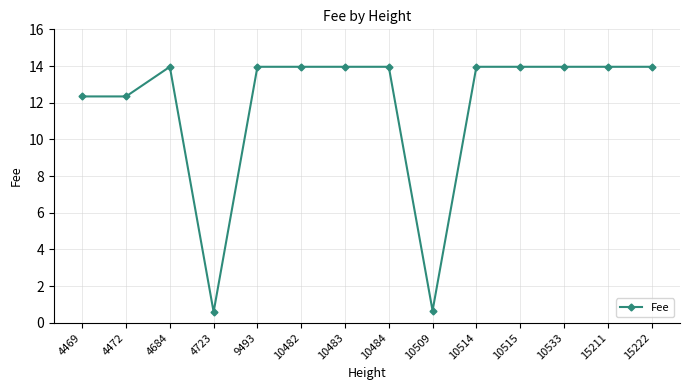

The chart shows a value of 12.3 at 4472. True or false?

True